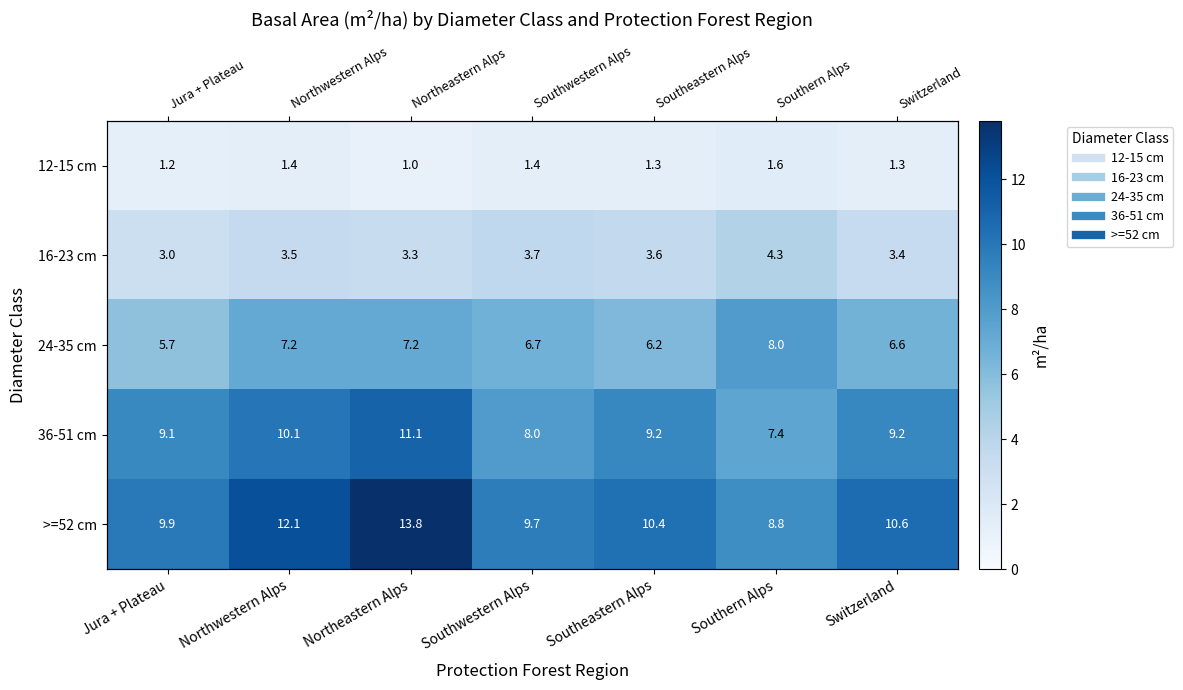

Which series has the largest total across all categories?

>=52 cm